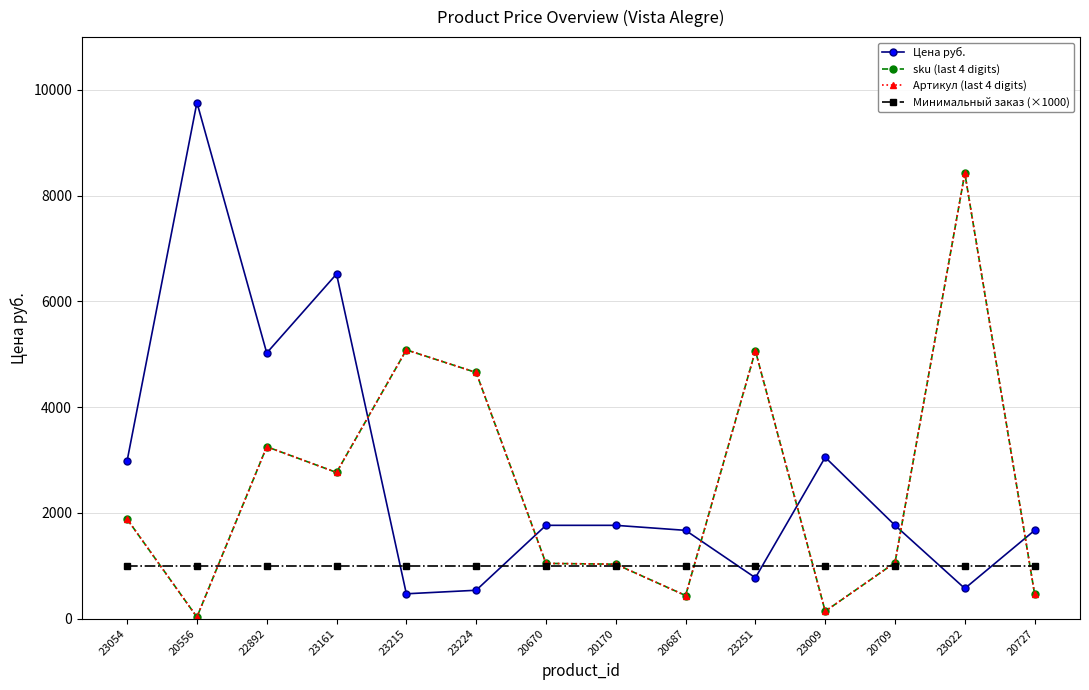

Where is Цена руб. nearest to the value 5116?

22892